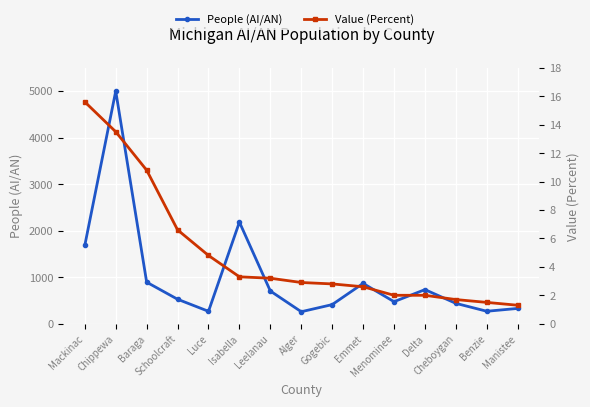

How many interior local valleys does the People (AI/AN) series have?

4